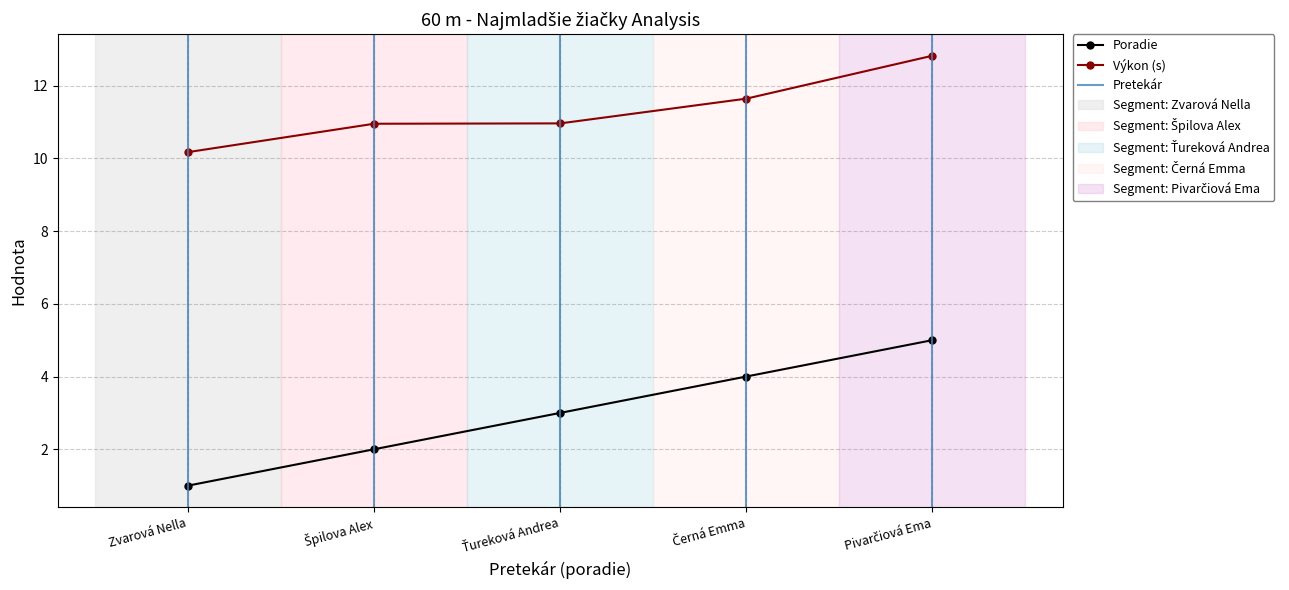

What is the sum of the Výkon values at Zvarová Nella and Pivarčiová Ema?

23.0